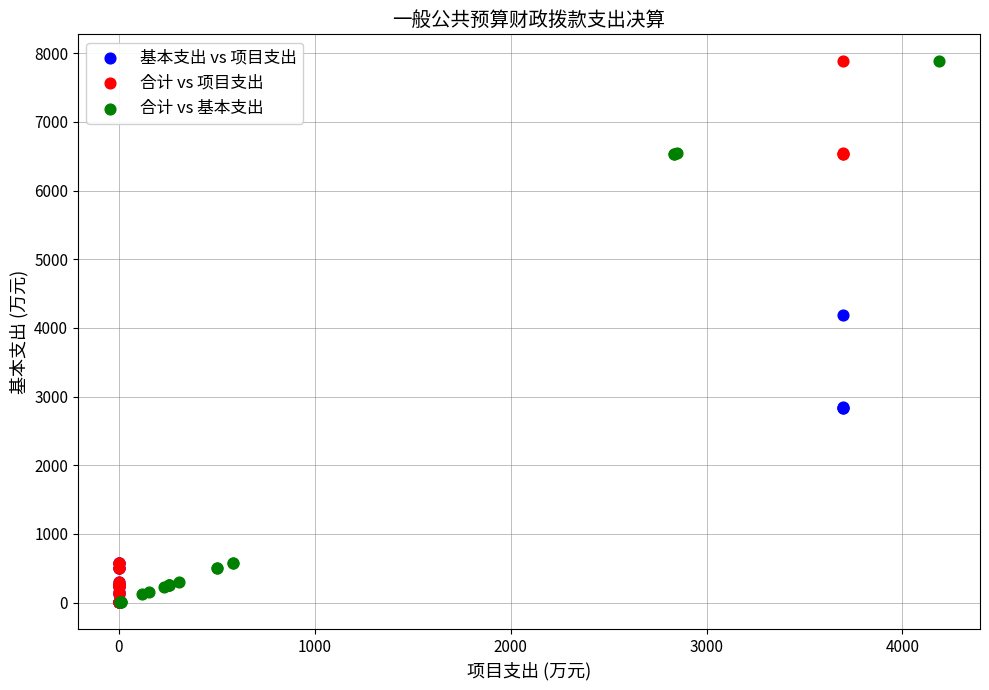

What are all the series names shown in the legend?

基本支出 vs 项目支出, 合计 vs 项目支出, 合计 vs 基本支出